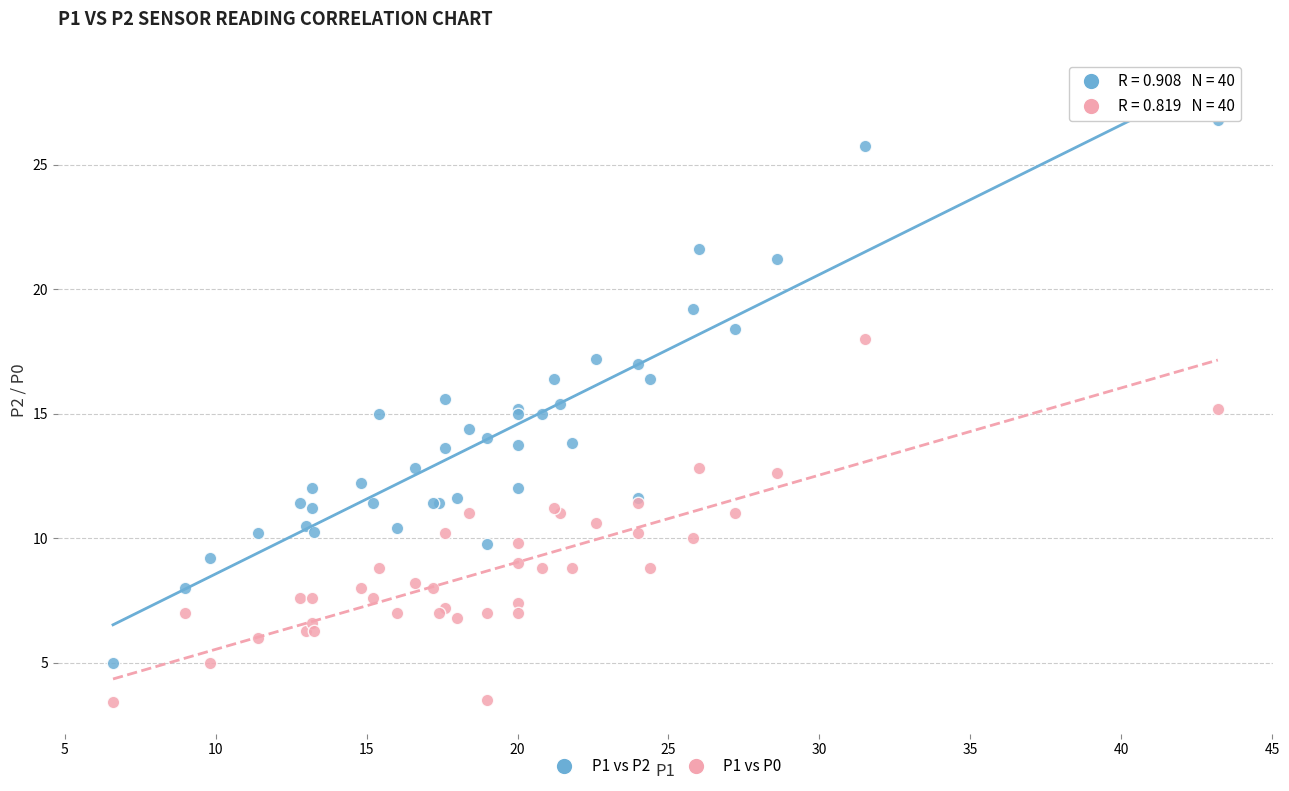

Which series contains the highest Y value?

P1 vs P2